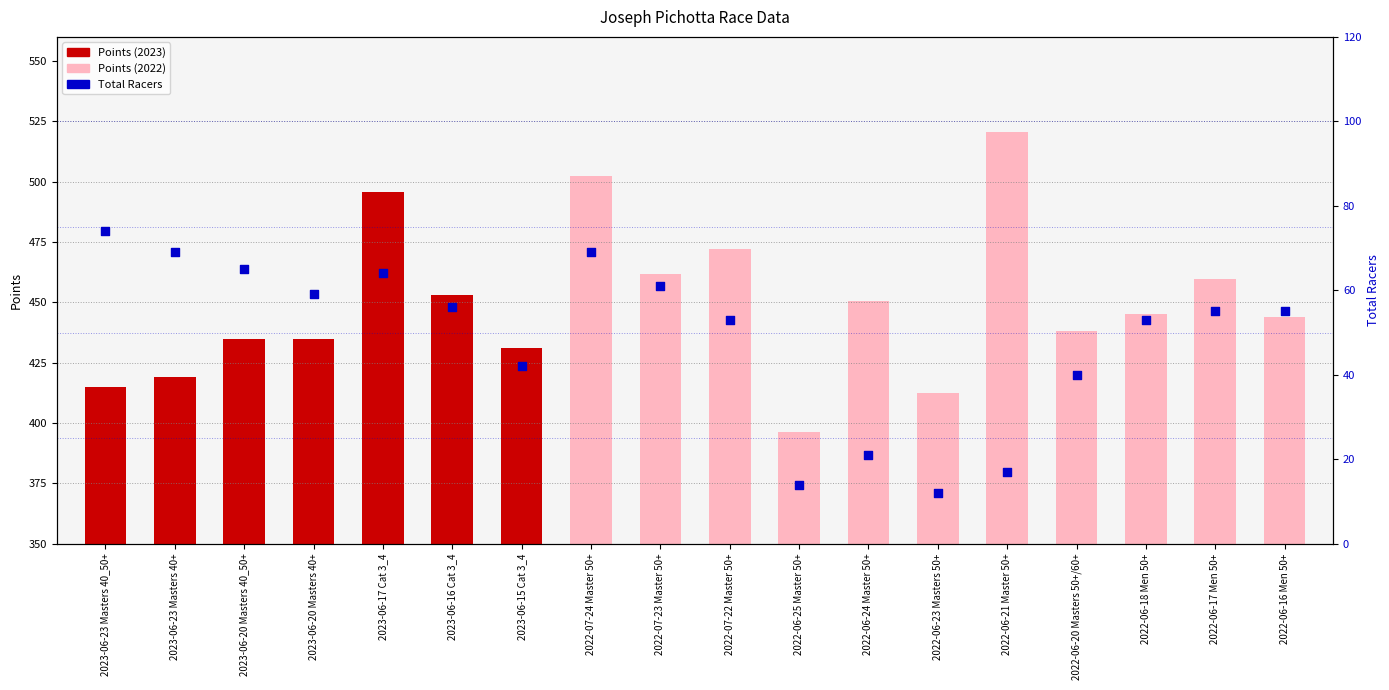

What is the total value across all series at 2023-06-16 Cat 3_4?

508.9